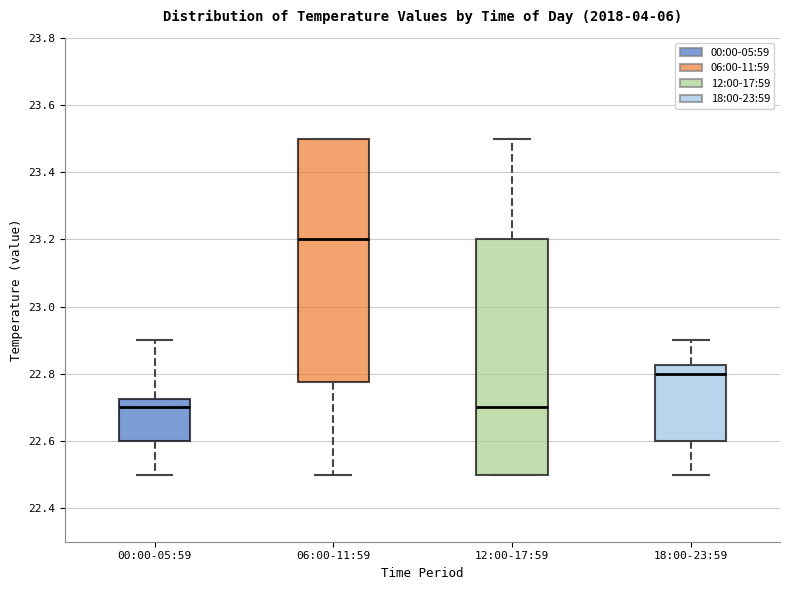

Where is the lower edge of the box for 12:00-17:59 on the y-axis? The values are not printed on the chart, so give them approximately, as read against the axis.

22.50